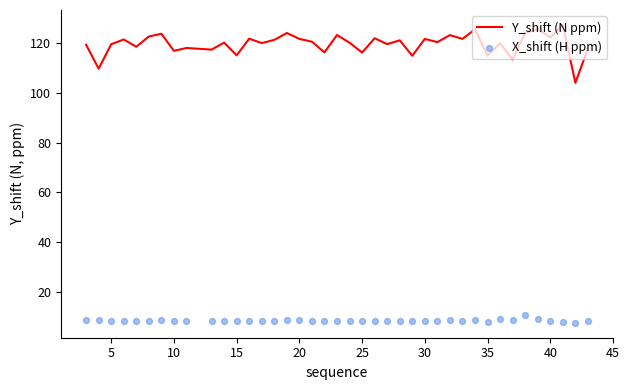

Which series reaches the maximum Y coordinate?

Y_shift (N ppm)